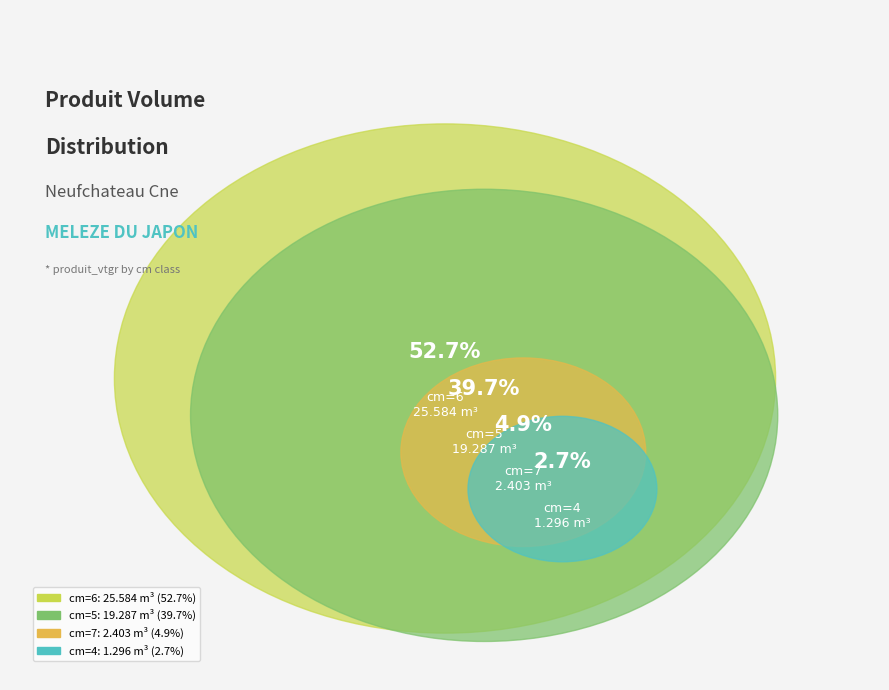

Approximately how many times larger is the value at cm=4 compared to cm=5?

0.1